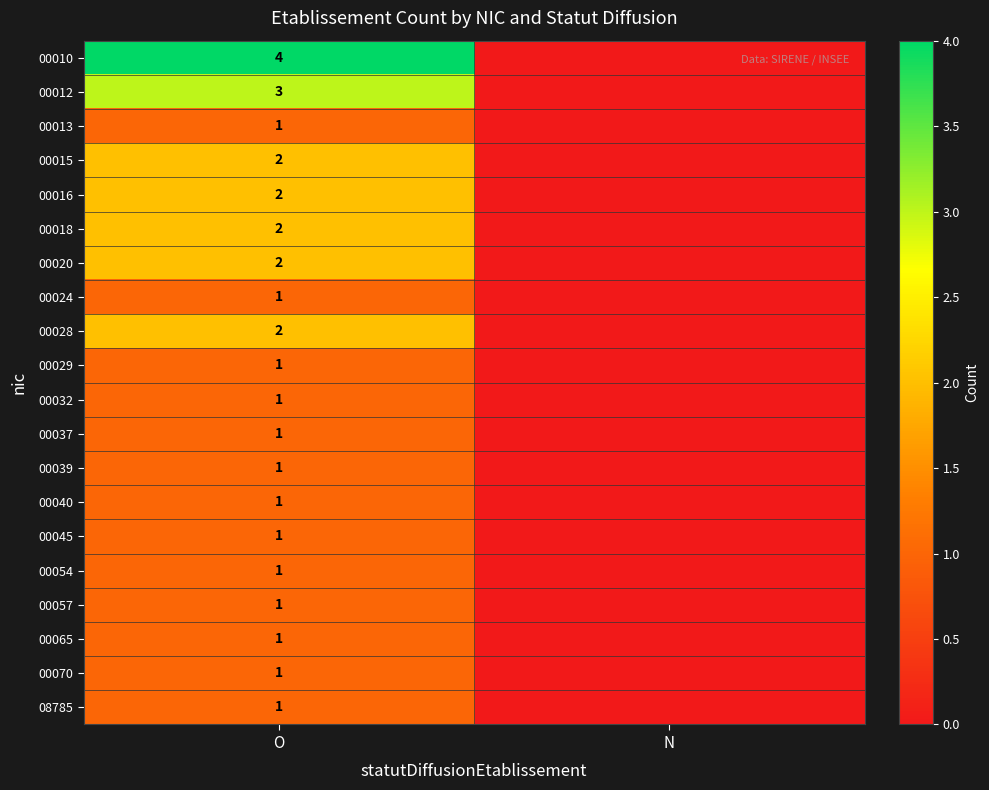

What is the difference between the highest and lowest values at O?

3